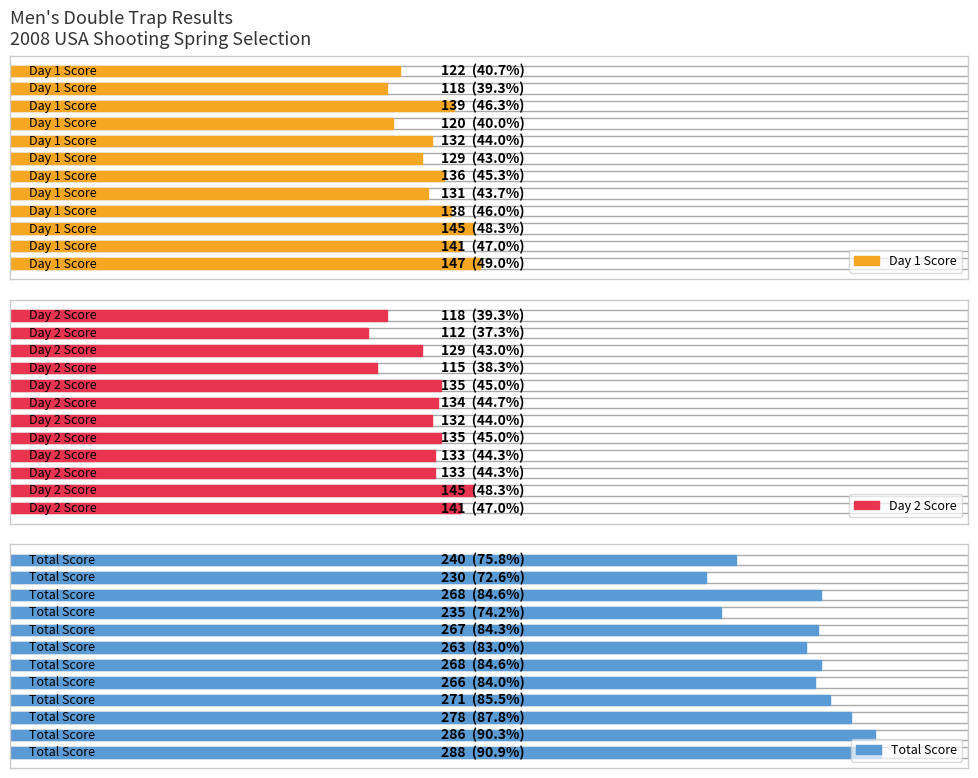

How many groups of bars are there?

12